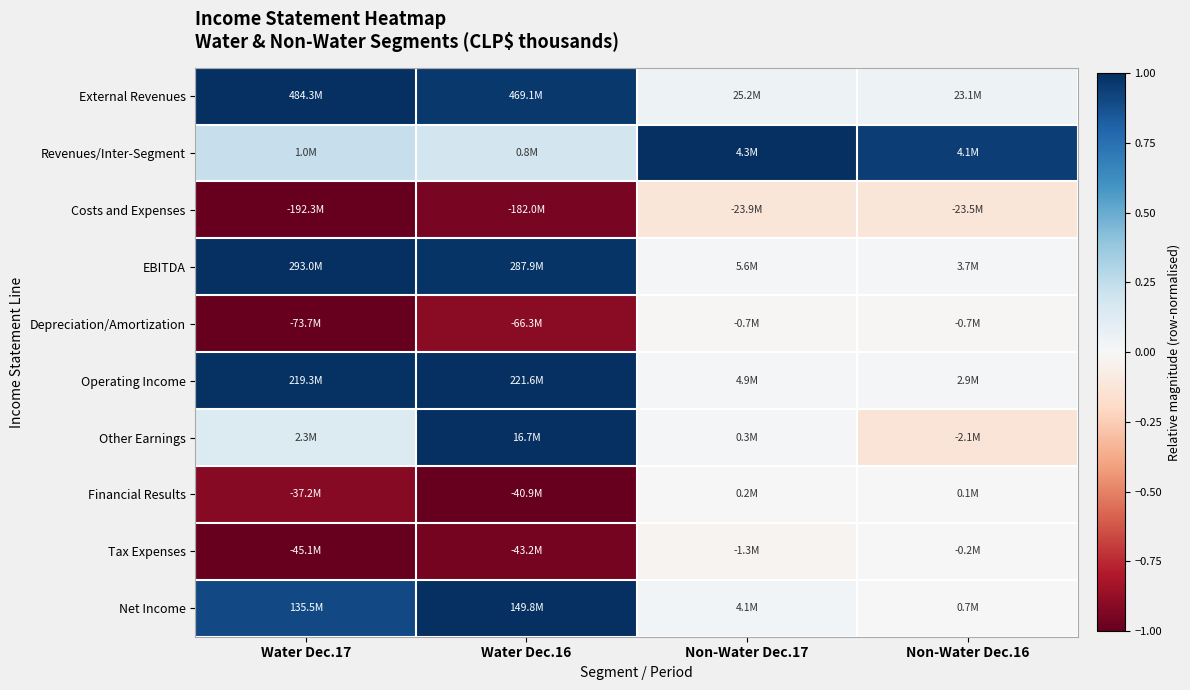

At which category is the sum across all series the highest?

Water Dec.16